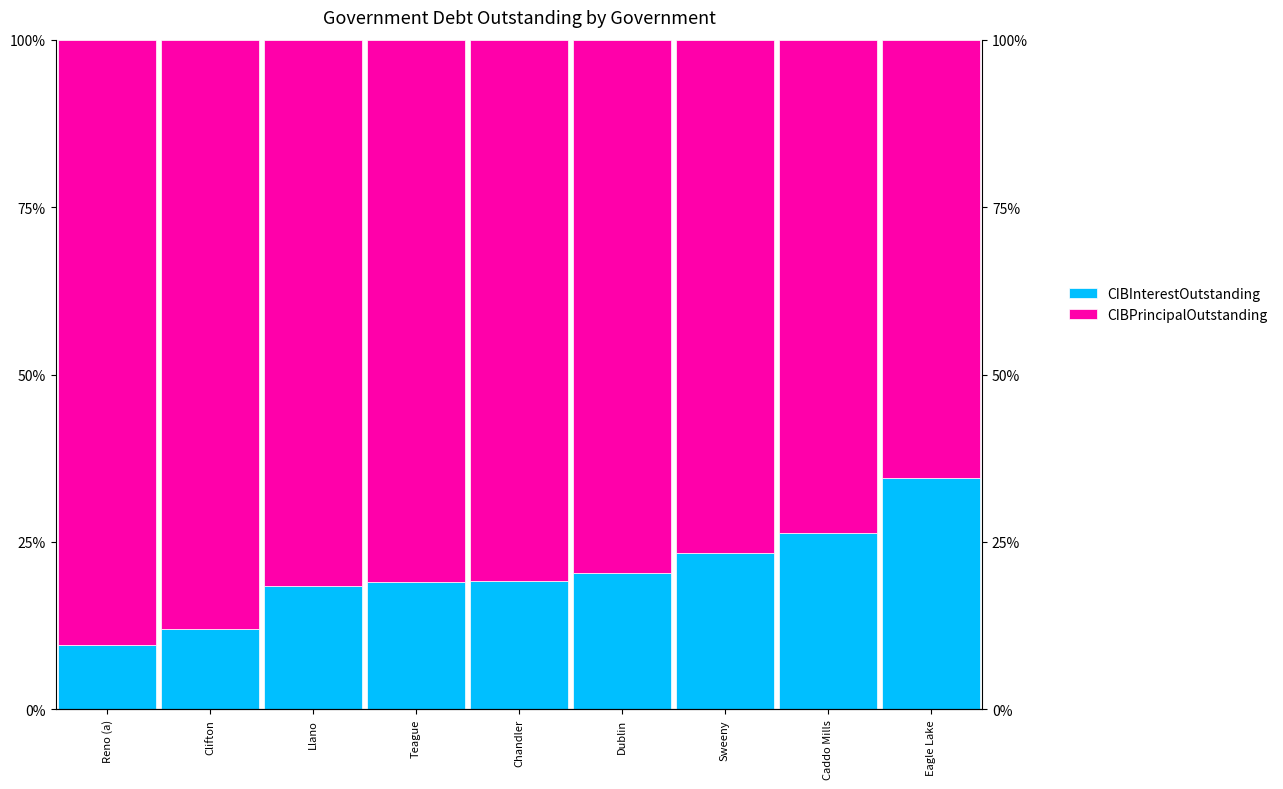

What is the approximate value of CIBPrincipalOutstanding at Caddo Mills?

73.7